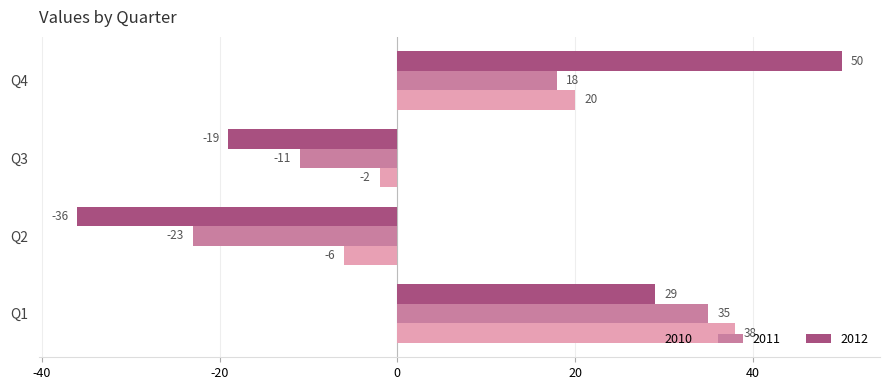

What is the difference between the 2012 values at Q1 and Q3?

48